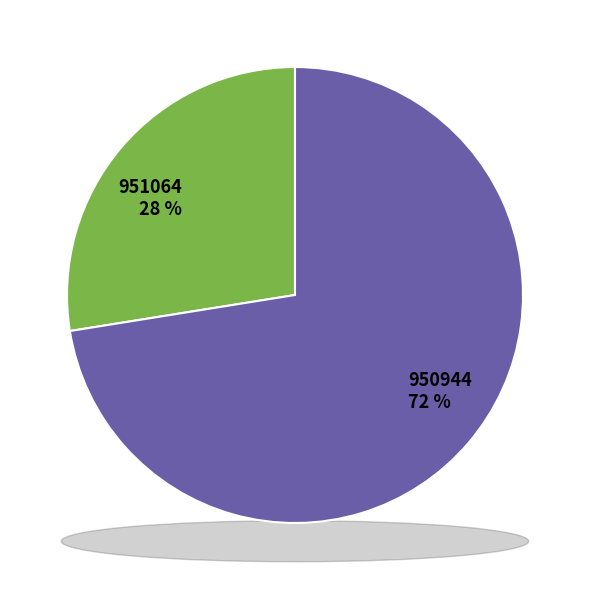

Which has a higher value, 951064 or 950944?

950944